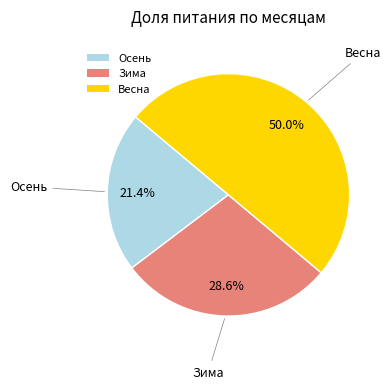

What is the ratio of the value at Весна to the value at Зима?

1.7